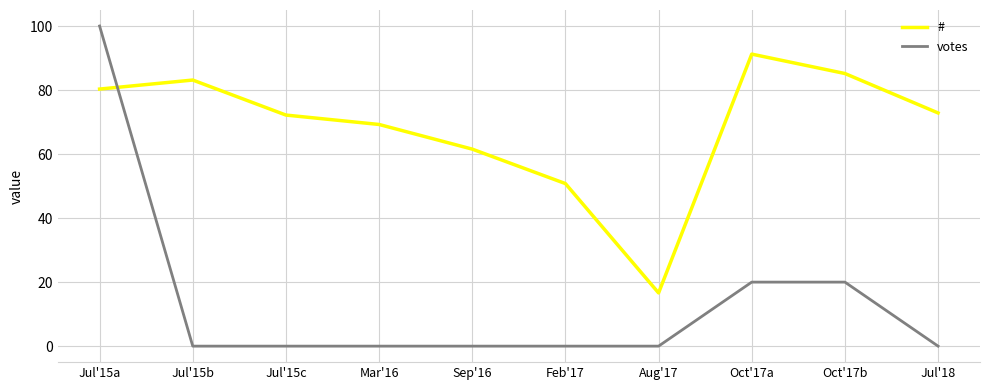

Rank the series at Oct'17a from highest to lowest value.

#, votes